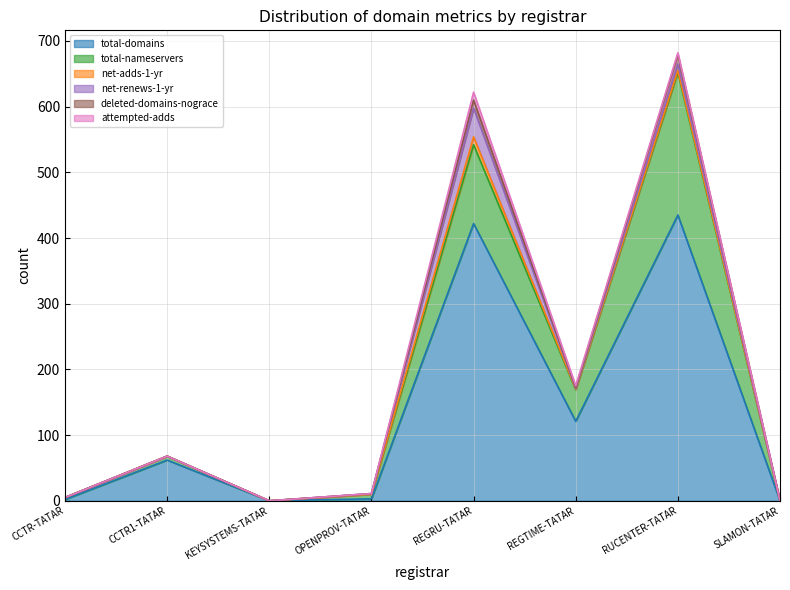

True or false: net-renews-1-yr has a value of 0 at CCTR1-TATAR.

True